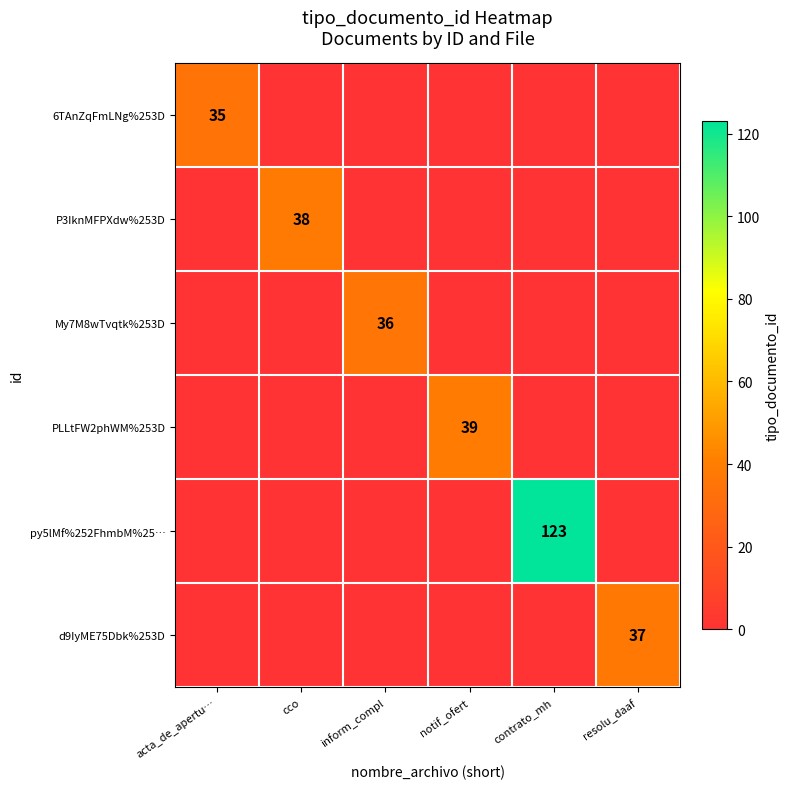

The value of PLLtFW2phWM%253D at notif_ofert is 39. True or false?

True